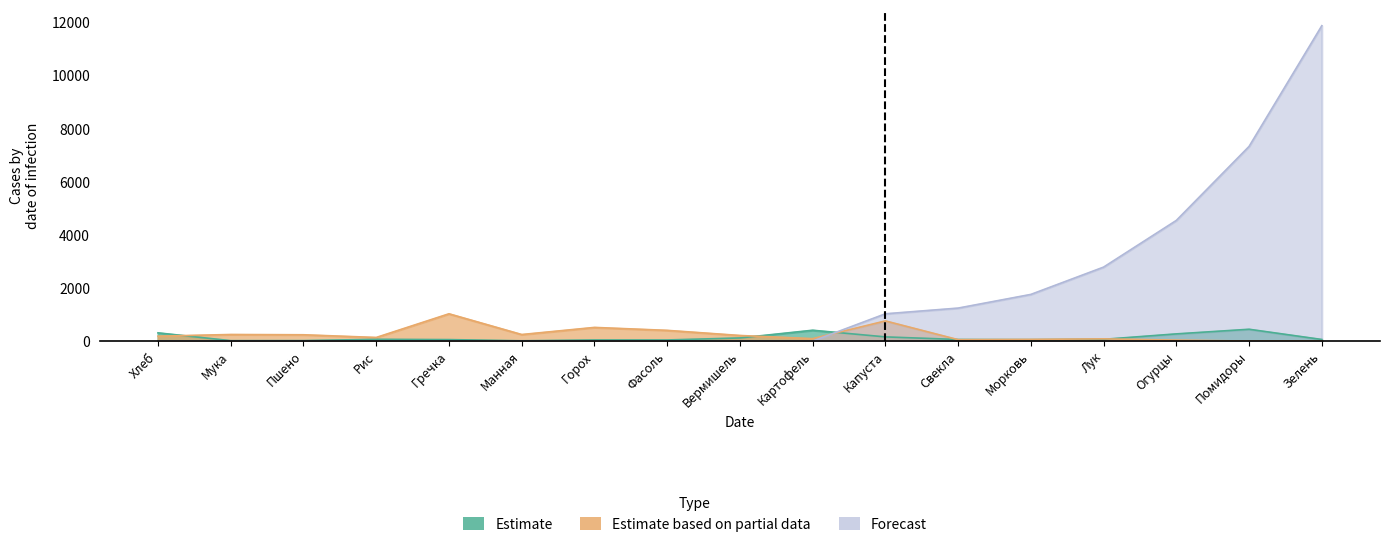

What is the difference between the Estimate based on partial data values at Свекла and Горох?

462.1